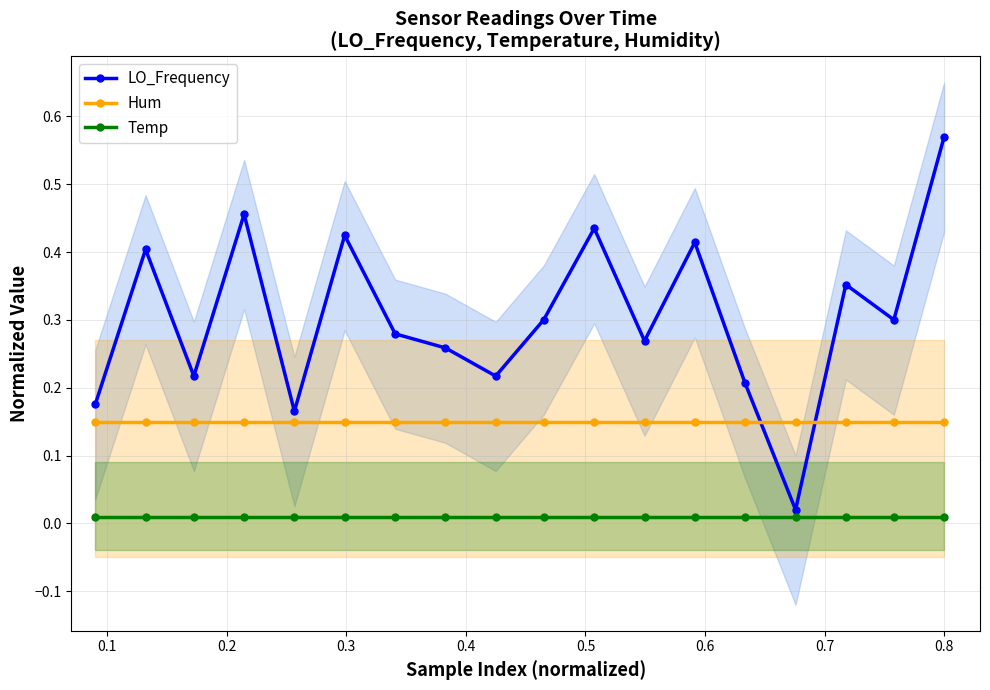

Which series has the largest total across all categories?

LO_Frequency